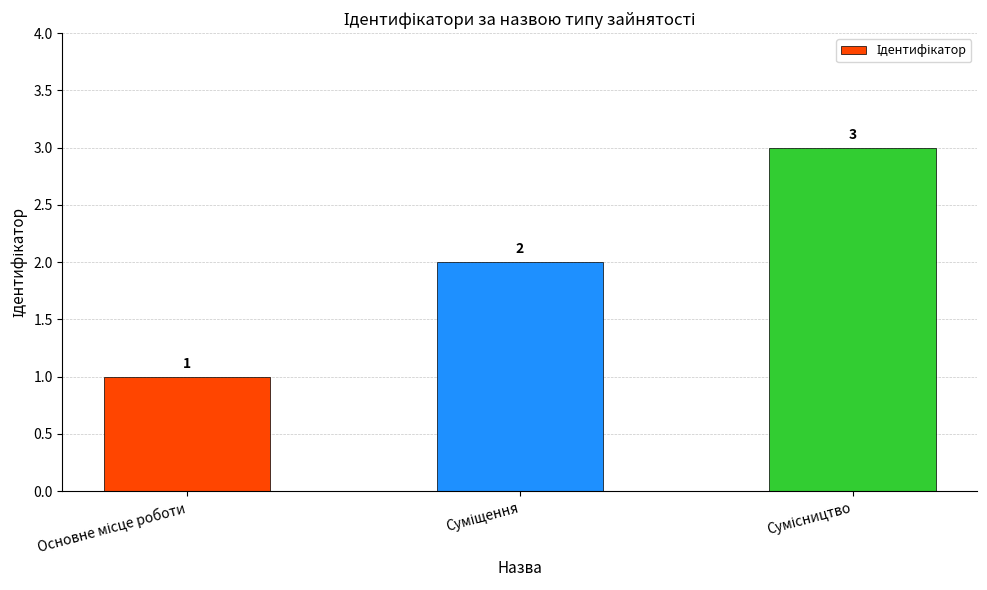

What is the sum of all values?

6